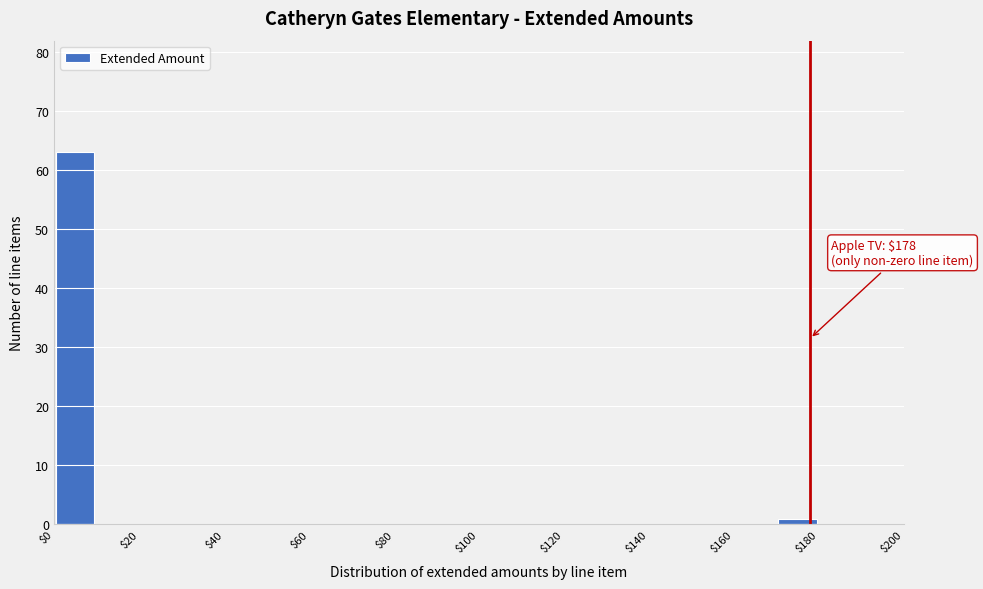

Which range on the x-axis has the tallest bar?

0 to 10